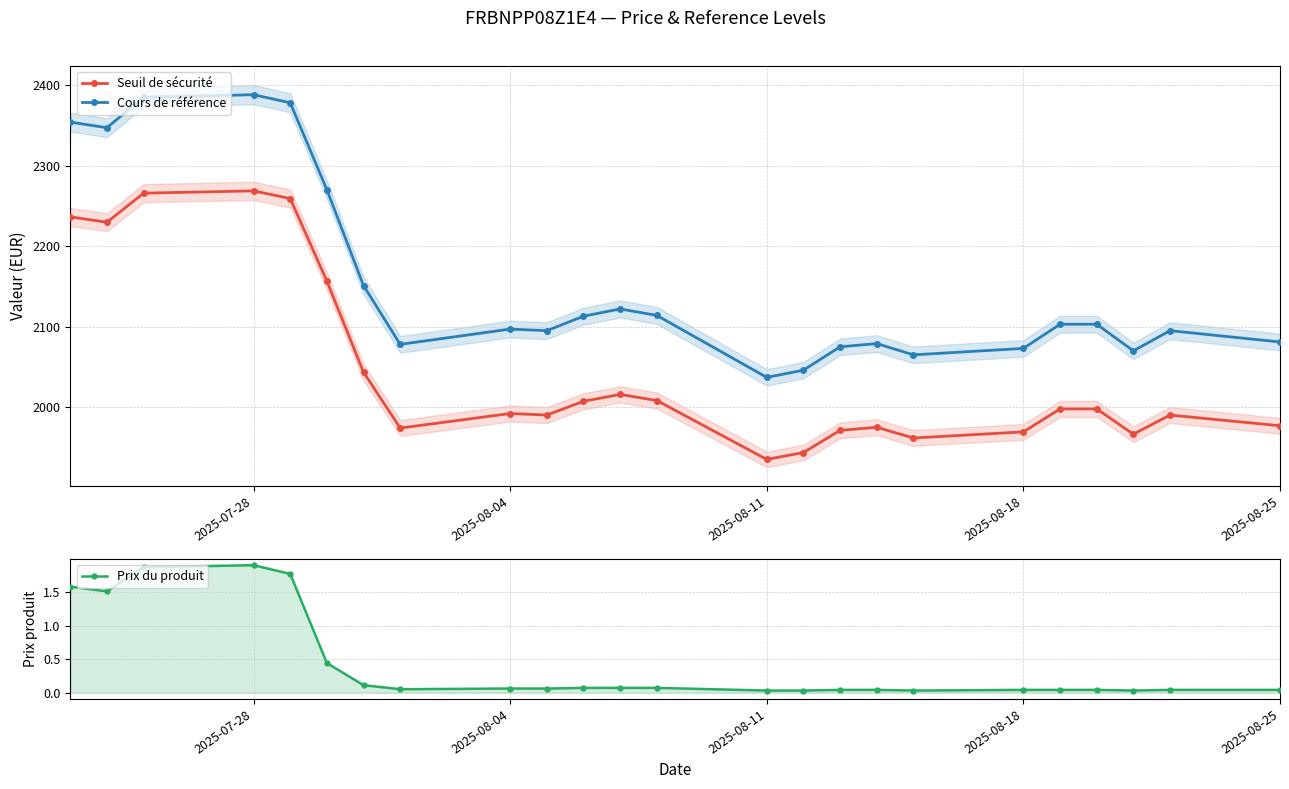

What is the maximum value for Cours de référence?

2388.0